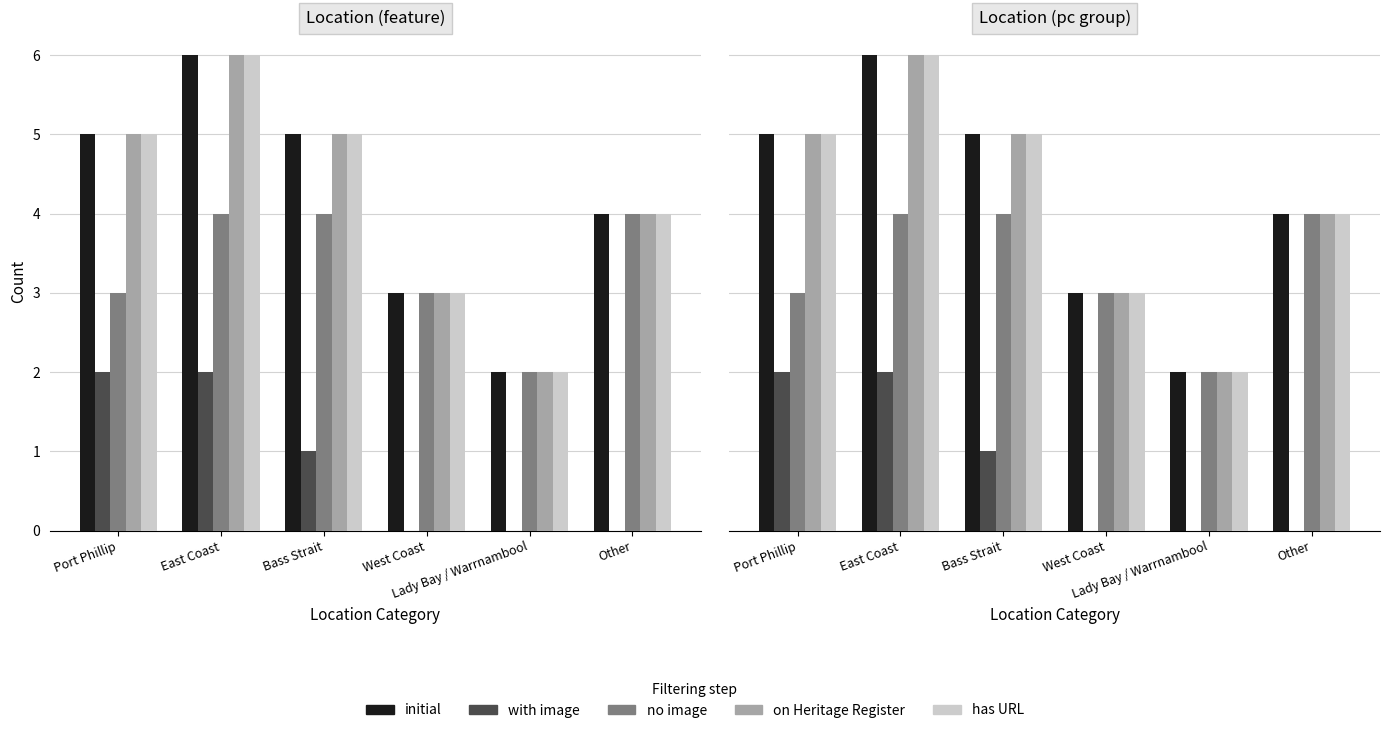

Is it true that initial equals 3 at Port Phillip?

False